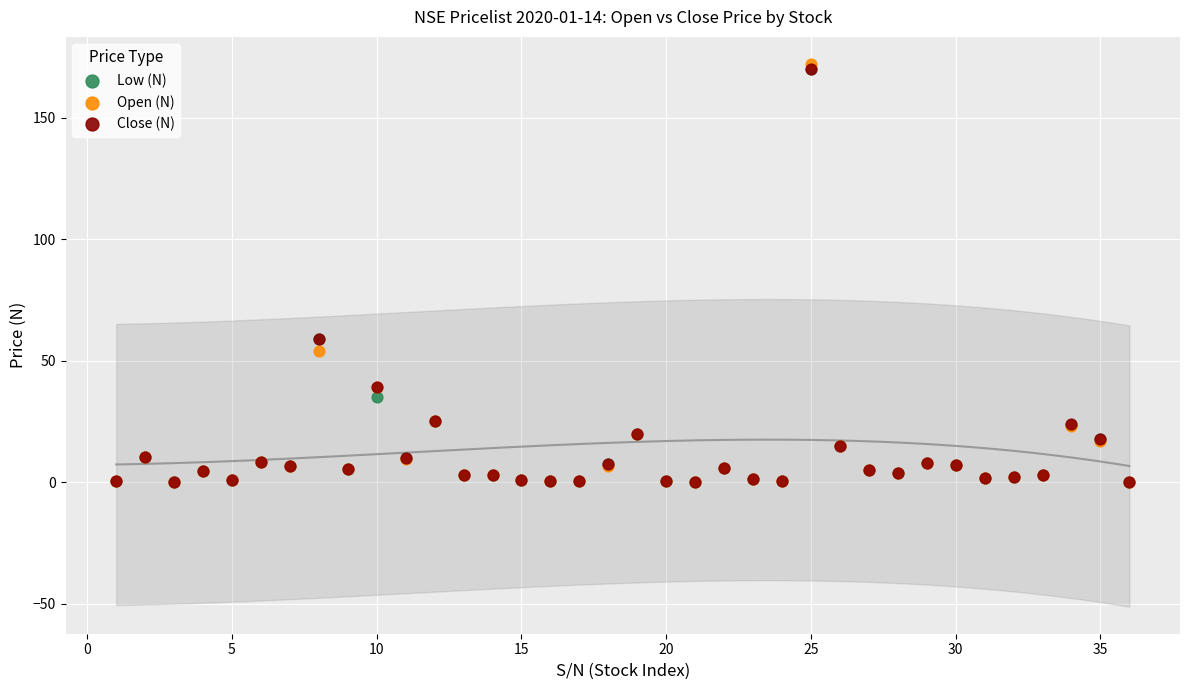

What are all the series names shown in the legend?

Low (N), Open (N), Close (N)